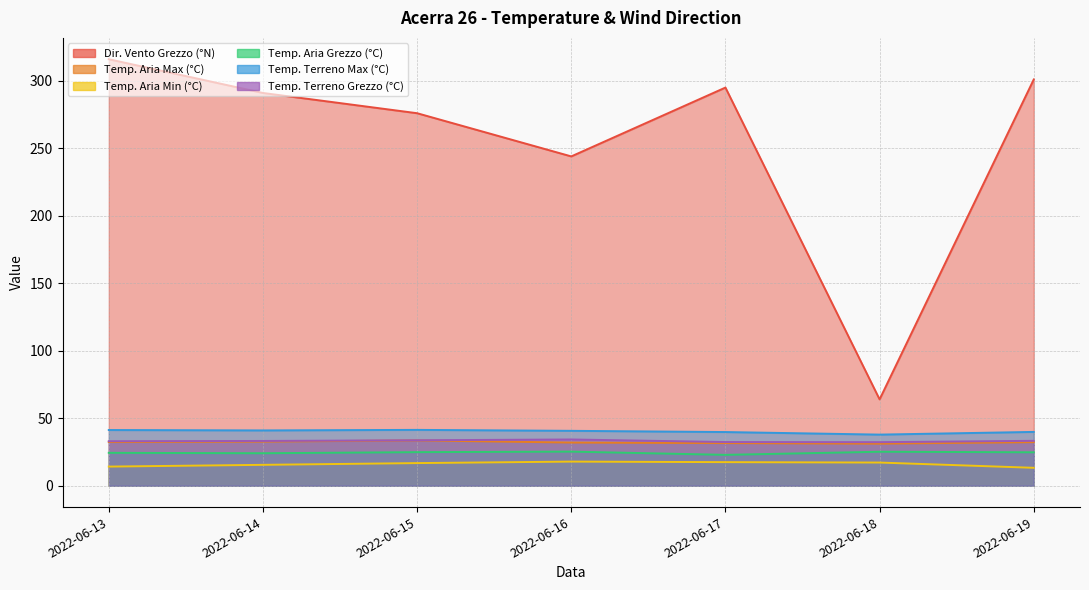

Where is the first local minimum for Temp. Terreno Max (°C)?

2022-06-14